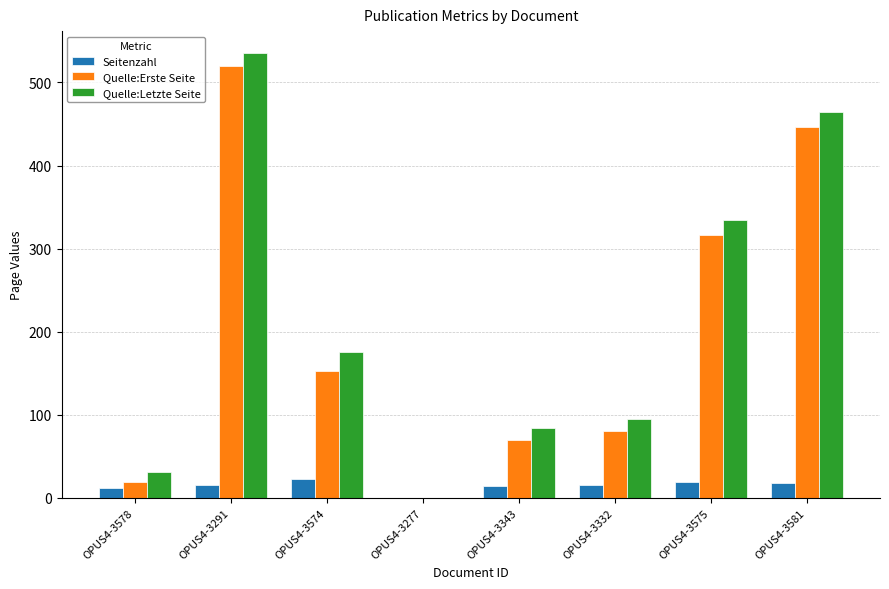

The Quelle:Letzte Seite series shows 166 at OPUS4-3332. True or false?

False